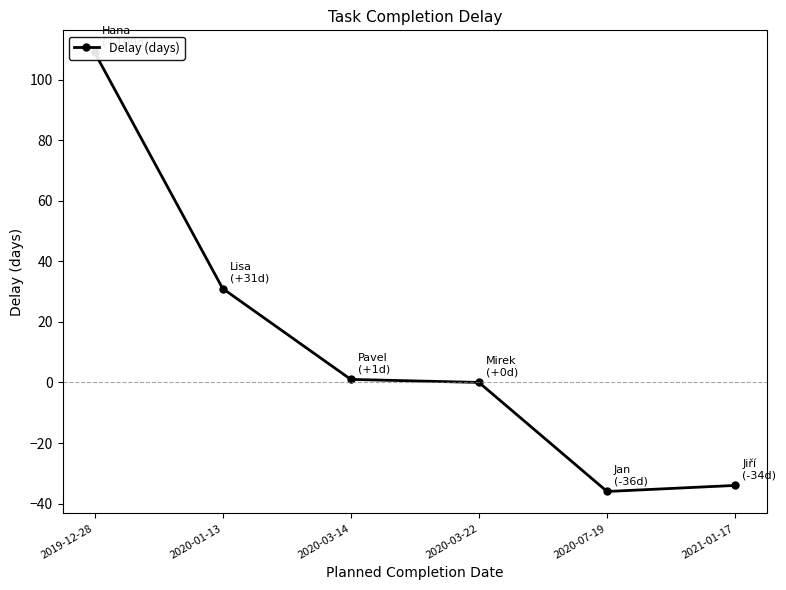

The value at 2020-03-22 is 66. True or false?

False